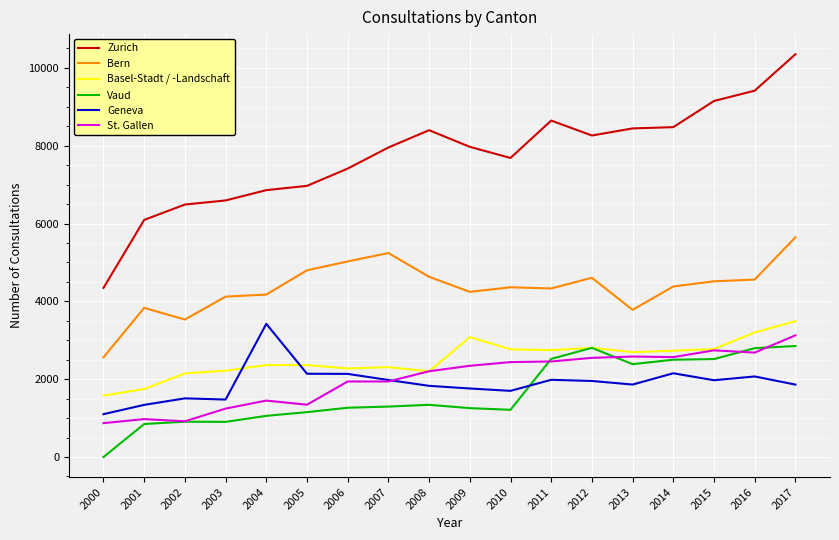

True or false: Zurich and Bern intersect in this chart.

False